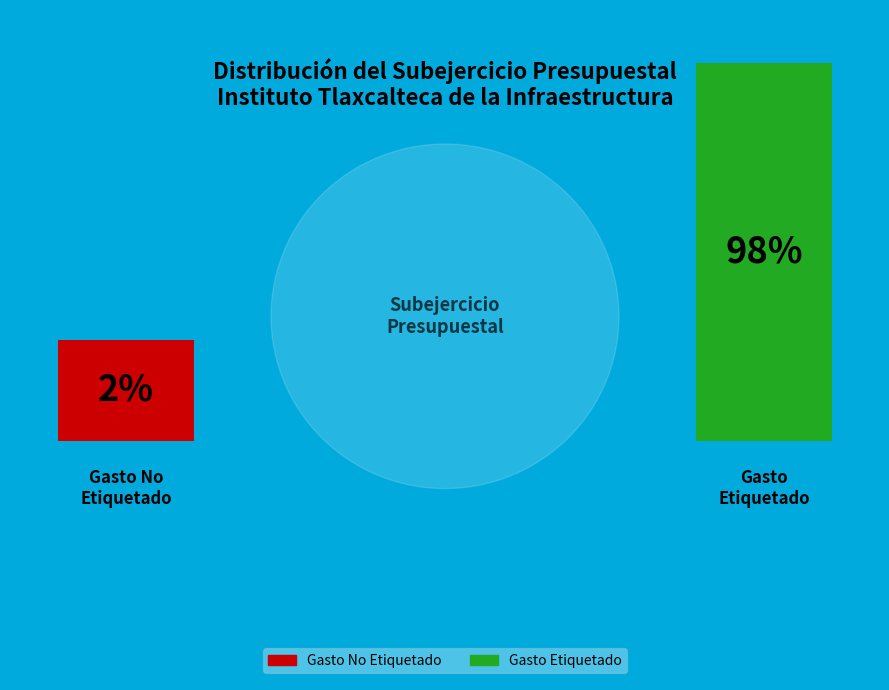

Rank the categories by value from lowest to highest.

Gasto No Etiquetado, Gasto Etiquetado